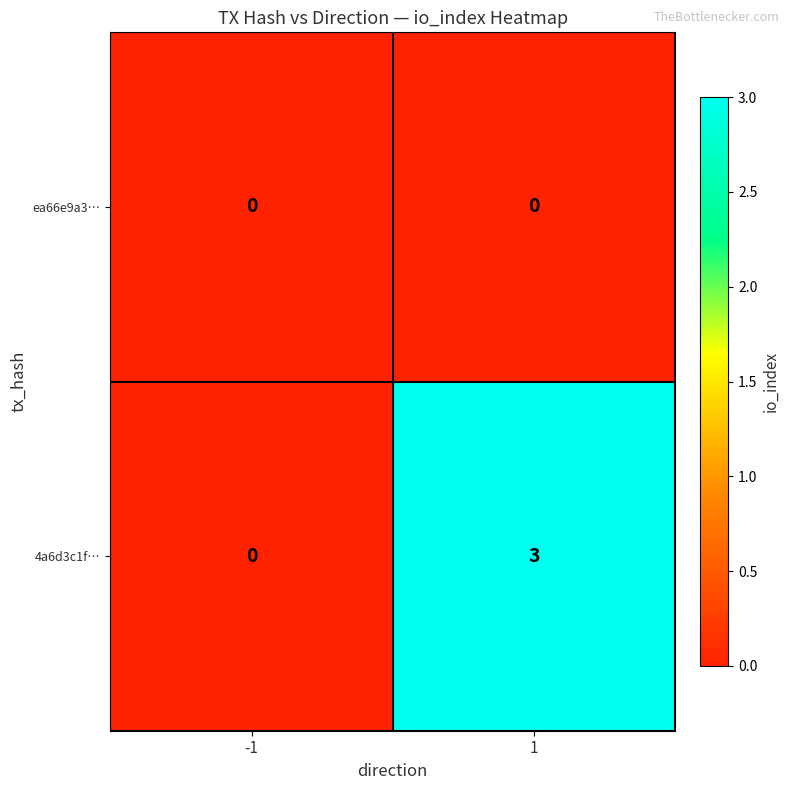

Between -1 and 1, which series saw the biggest shift?

4a6d3c1f…